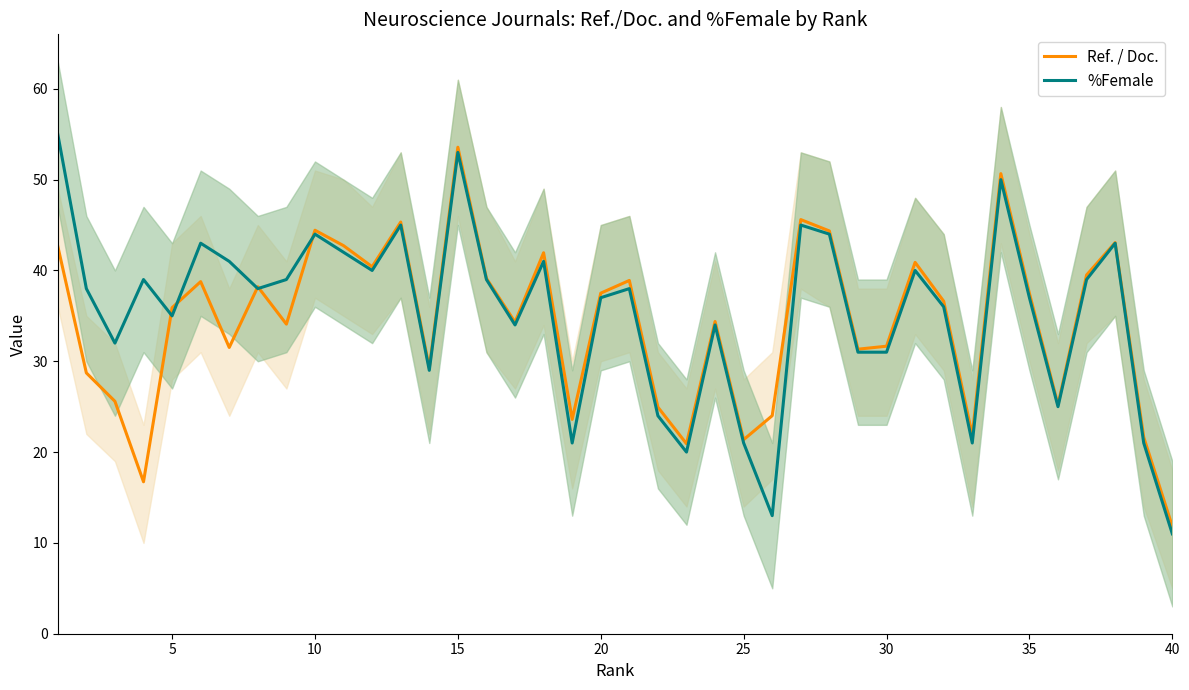

Is it true that %Female equals 31.0 at 30?

True